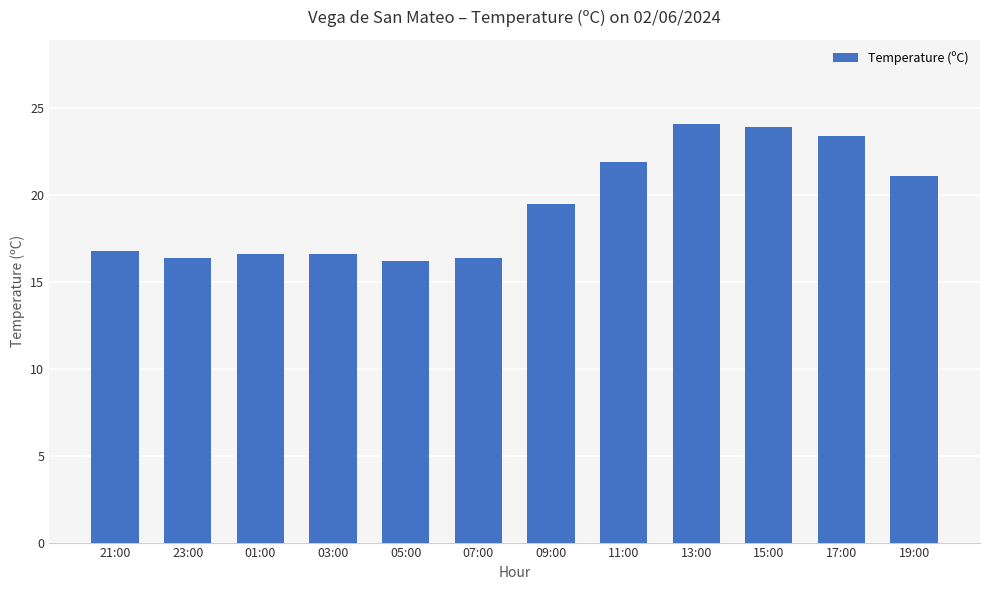

Between 23:00 and 11:00, which is larger?

11:00